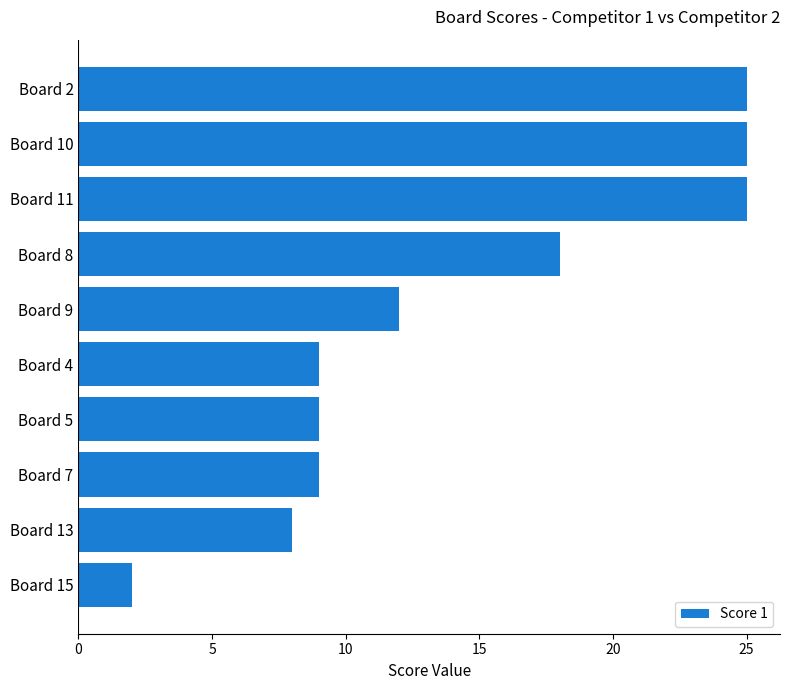

The value at Board 8 is 32. True or false?

False